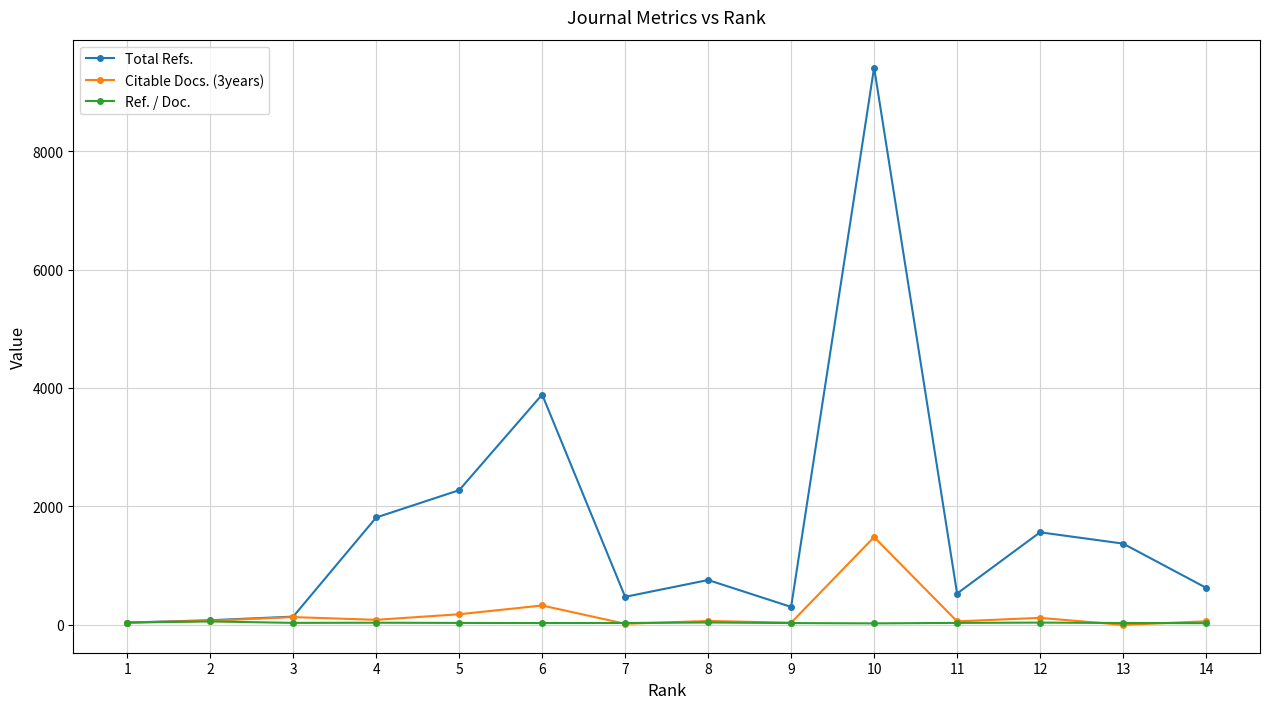

What is the value of the Total Refs. point at the 8th from the left?

757.0